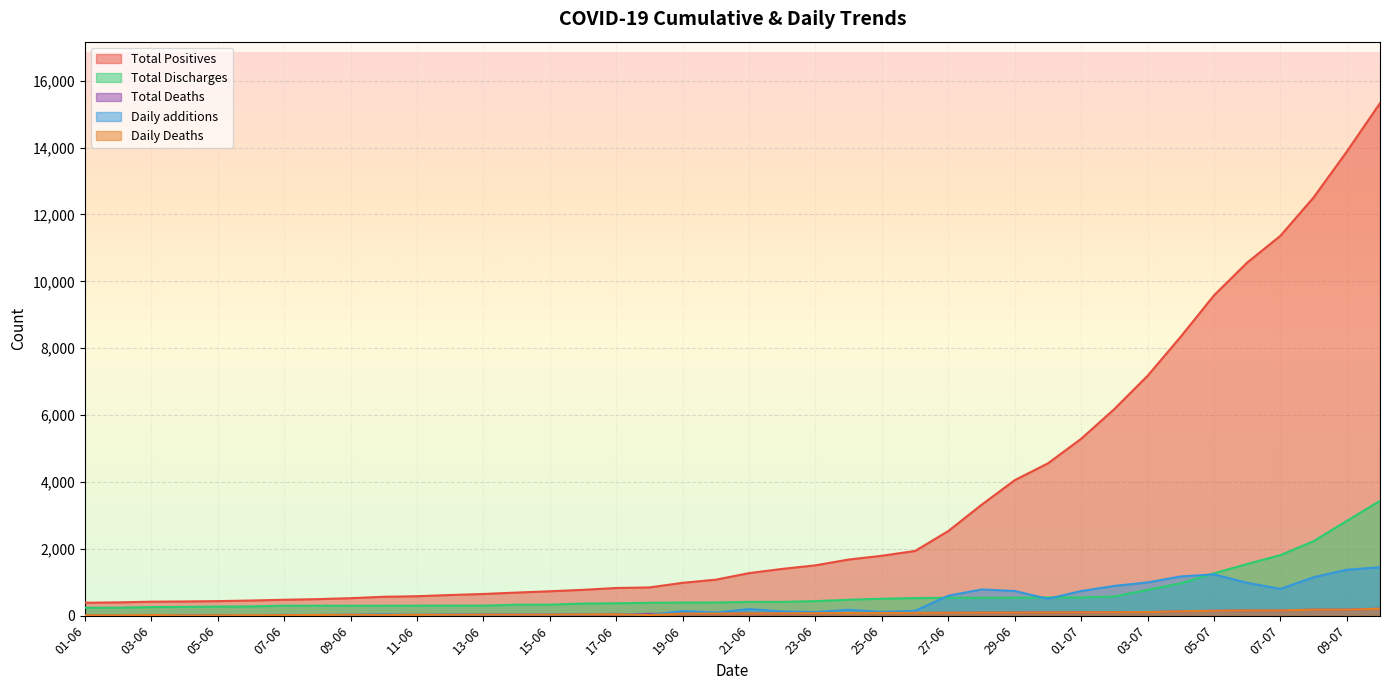

True or false: Daily Deaths and Total Positives cross at least once.

False